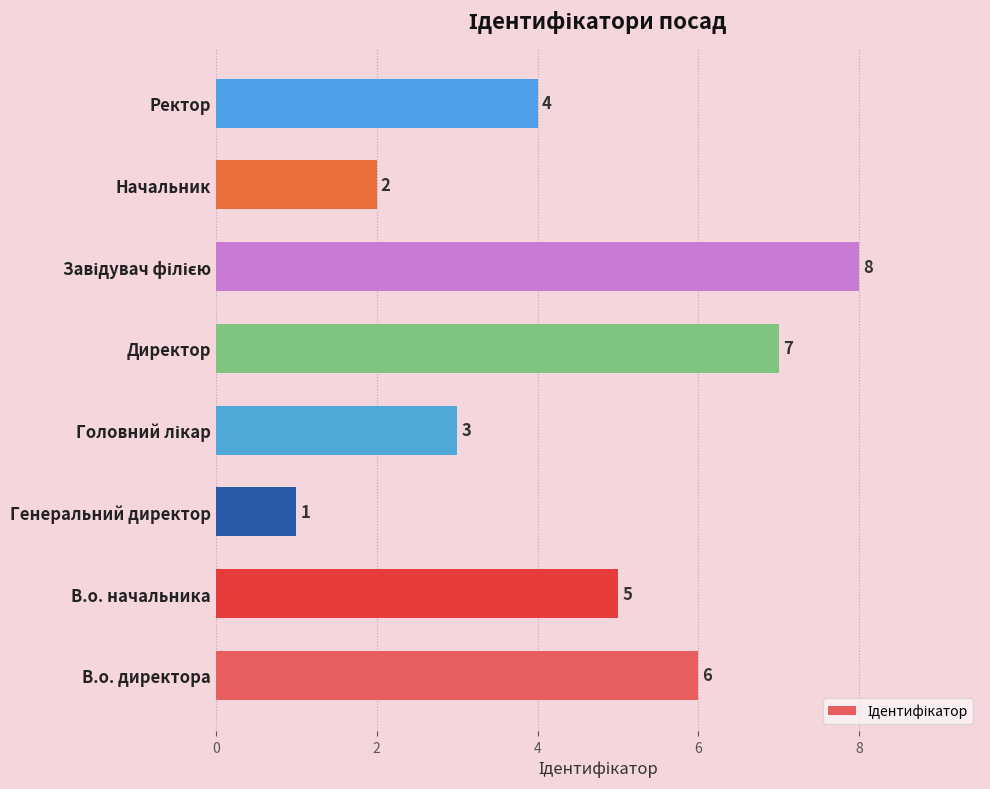

What is the greatest value displayed?

8